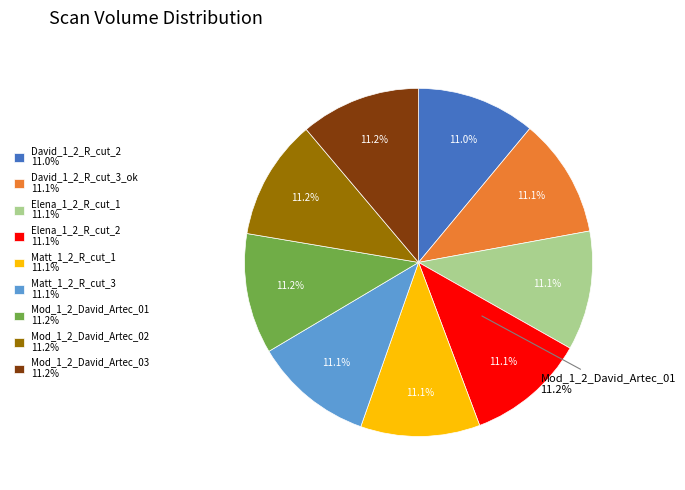

Between Mod_1_2_David_Artec_03 and Matt_1_2_R_cut_3, which is larger?

Mod_1_2_David_Artec_03